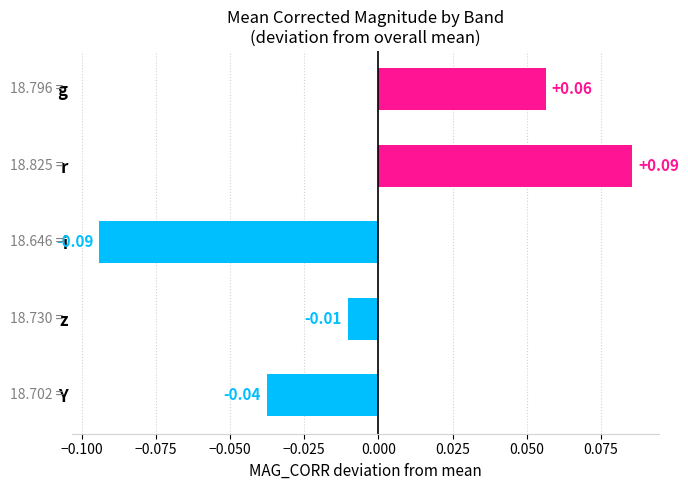

Rank the categories by value from highest to lowest.

r, g, z, Y, i